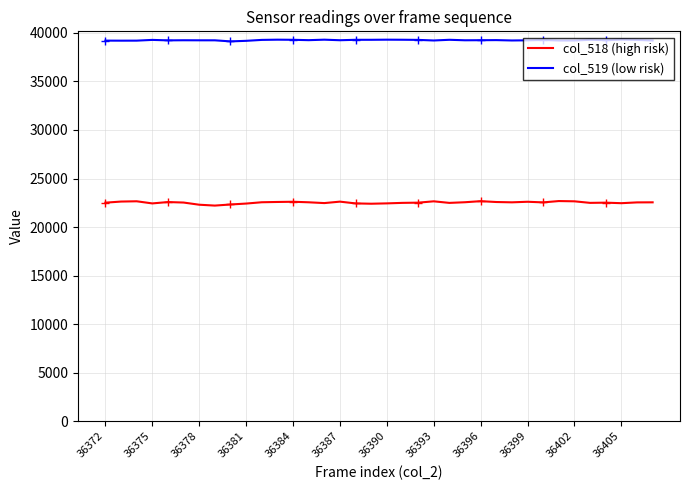

What is the approximate value of col_519 (low risk) at 36405?

39308